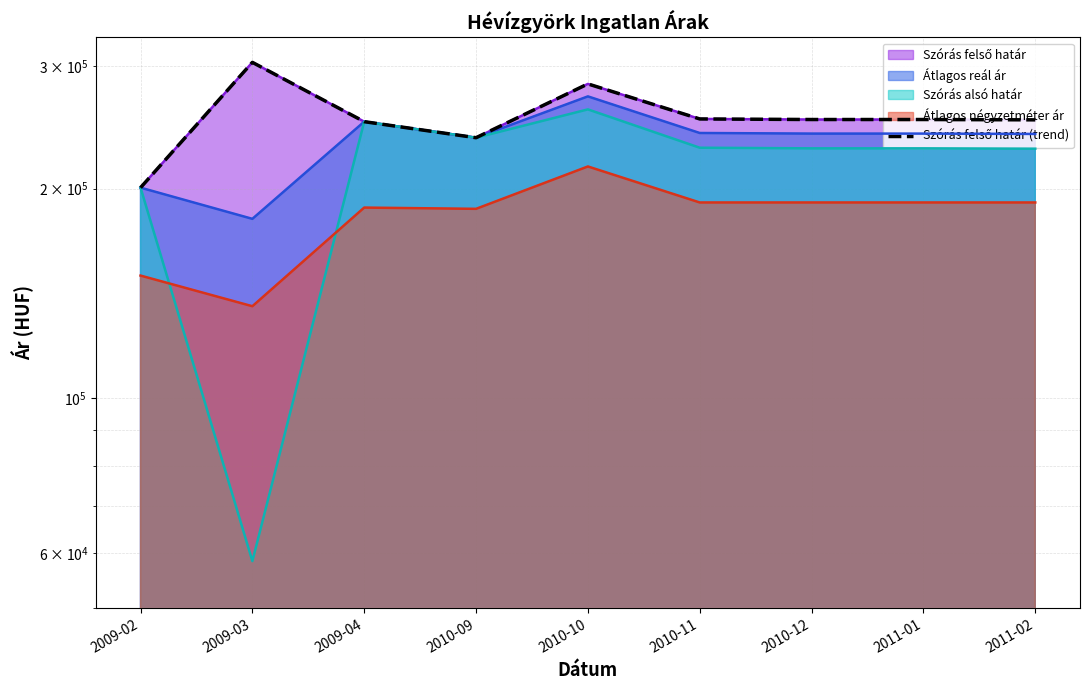

What is the greatest value displayed?

303509